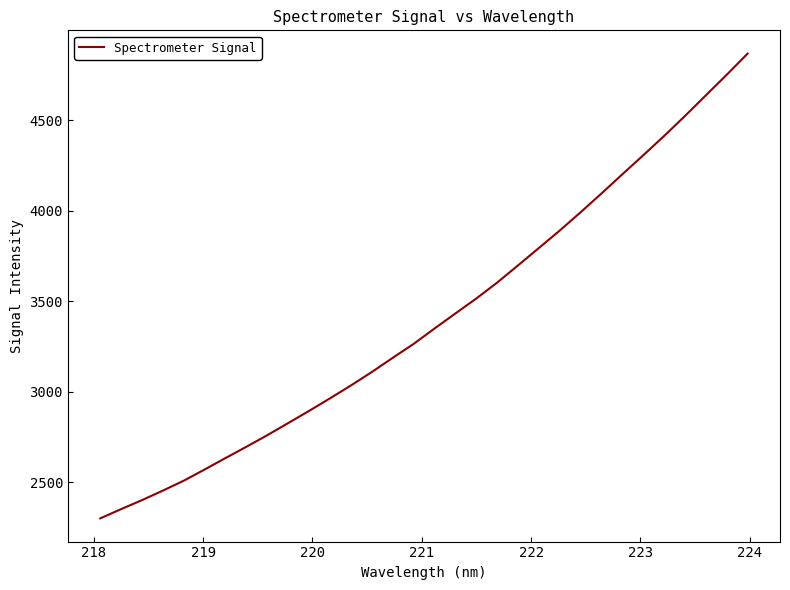

What is the minimum value shown in the chart?

2299.5